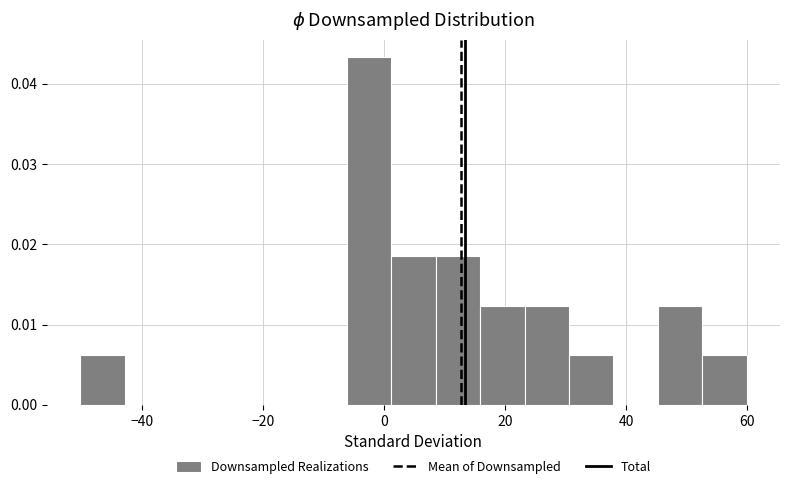

Around what value on the x-axis is the tallest bar? Give the approximate position of its centre, as read against the axis.

-2